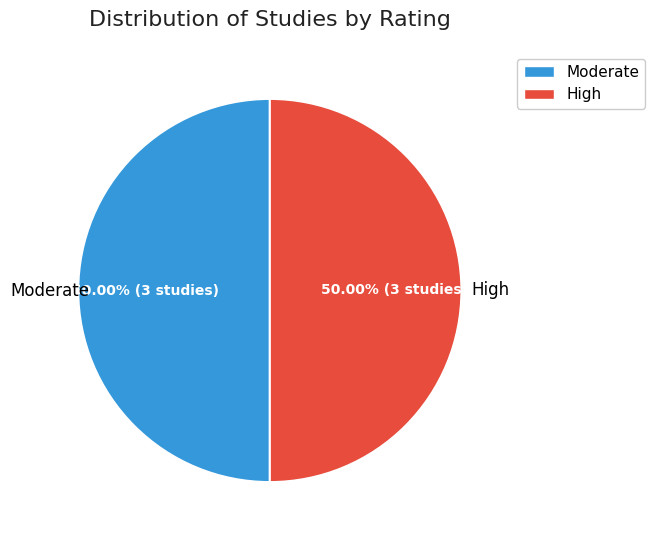

What is the ratio of the value at Moderate to the value at High?

1.0